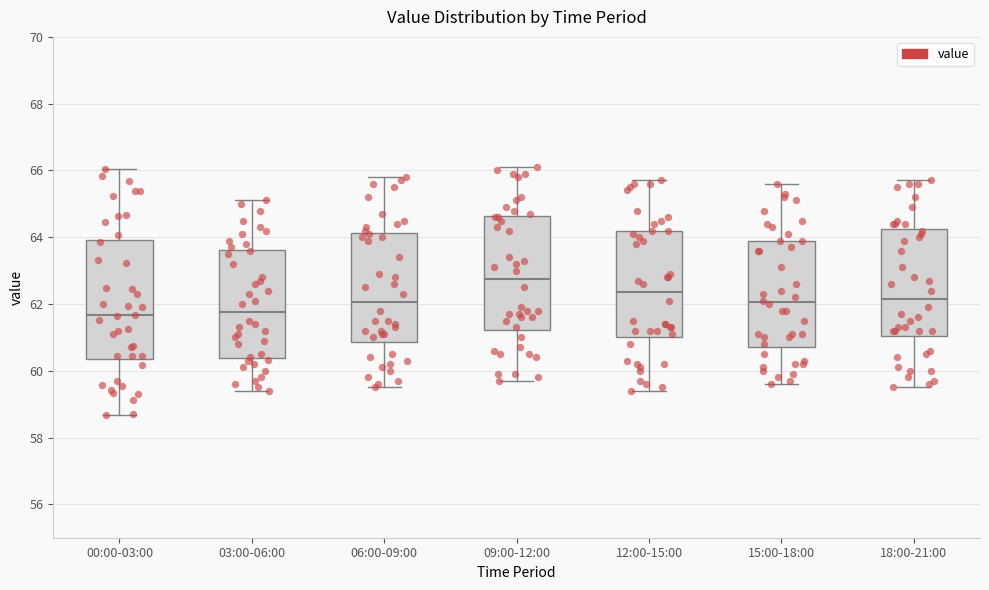

Reading left to right, transcribe this box plot: for each box, give where its median line is, the range the box spans, and where its two whiskers end, as read against the y-axis. The values are not printed on the chart, so give them approximately, as read against the axis.

00:00-03:00: median 61.6, box 60.4 to 64.0, whiskers 58.6 to 66.0
03:00-06:00: median 61.8, box 60.4 to 63.6, whiskers 59.4 to 65.2
06:00-09:00: median 62.0, box 60.8 to 64.2, whiskers 59.6 to 65.8
09:00-12:00: median 62.8, box 61.2 to 64.6, whiskers 59.8 to 66.2
12:00-15:00: median 62.4, box 61.0 to 64.2, whiskers 59.4 to 65.8
15:00-18:00: median 62.0, box 60.8 to 64.0, whiskers 59.6 to 65.6
18:00-21:00: median 62.2, box 61.0 to 64.2, whiskers 59.6 to 65.8